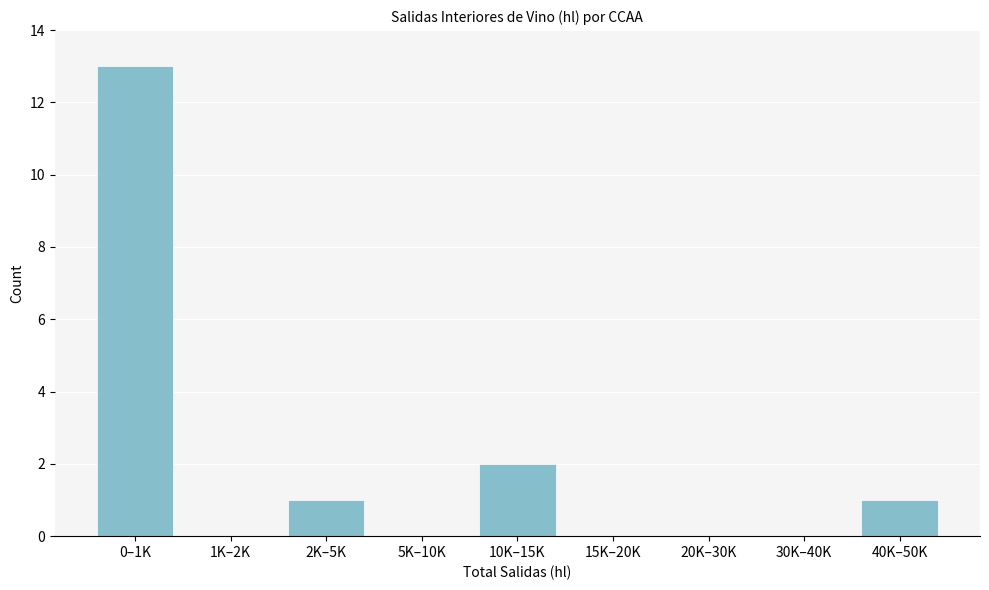

Reading left to right, transcribe all the data shown in this chart.

0–1K=13	1K–2K=0	2K–5K=1	5K–10K=0	10K–15K=2	15K–20K=0	20K–30K=0	30K–40K=0	40K–50K=1